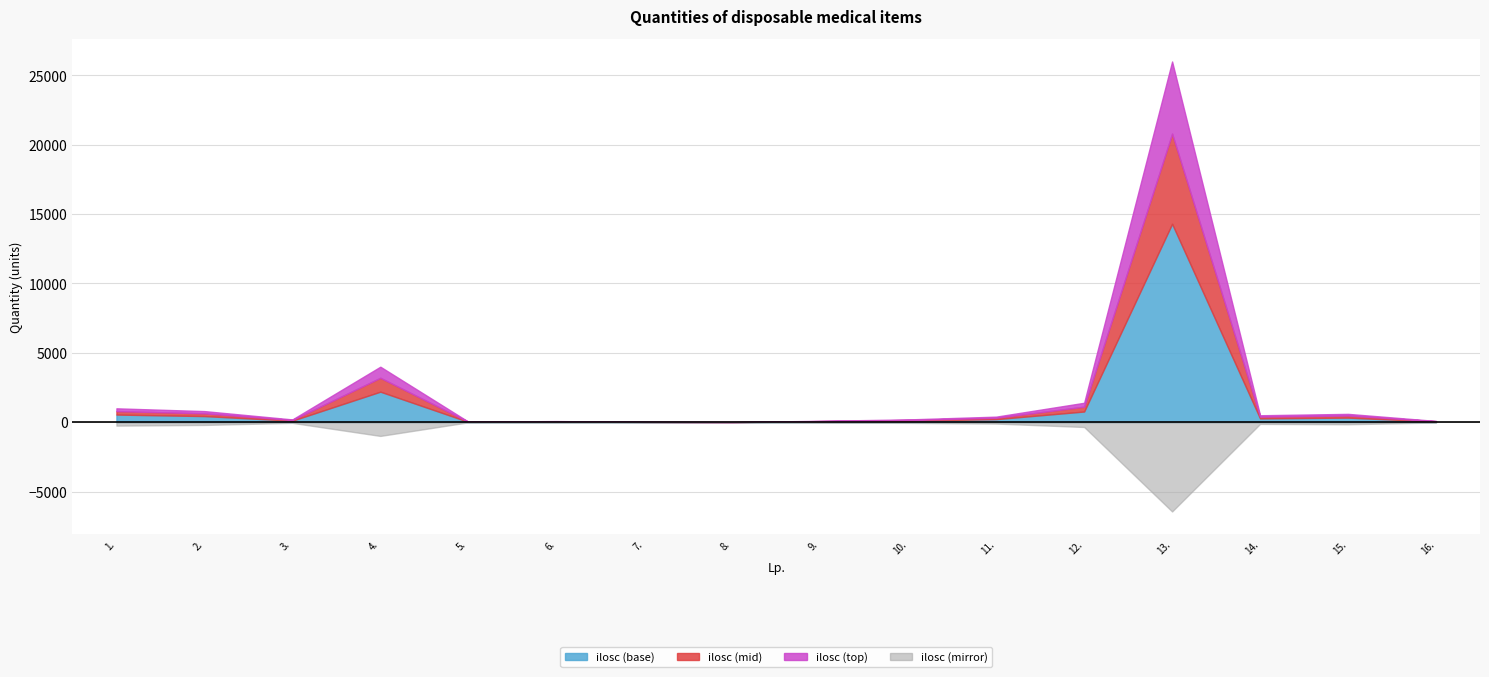

What is the label of the 11th point from the left?

11.